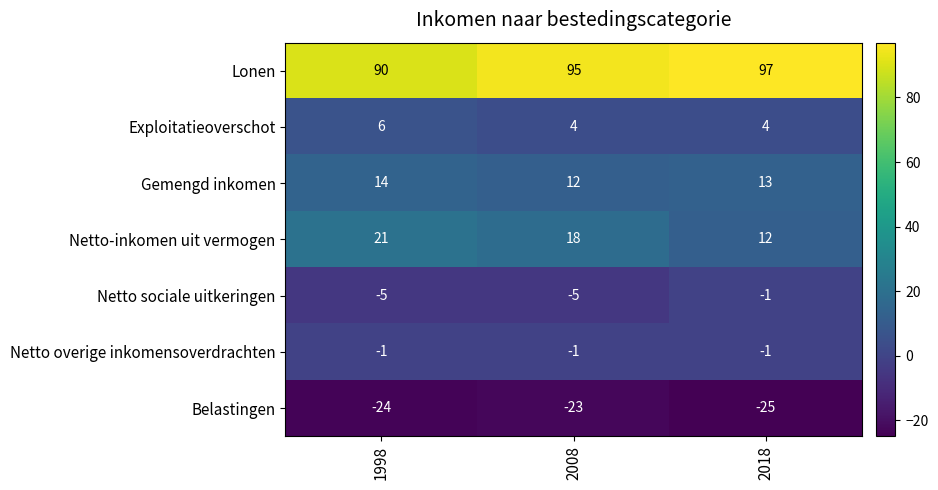

What is the maximum value for Belastingen?

-23